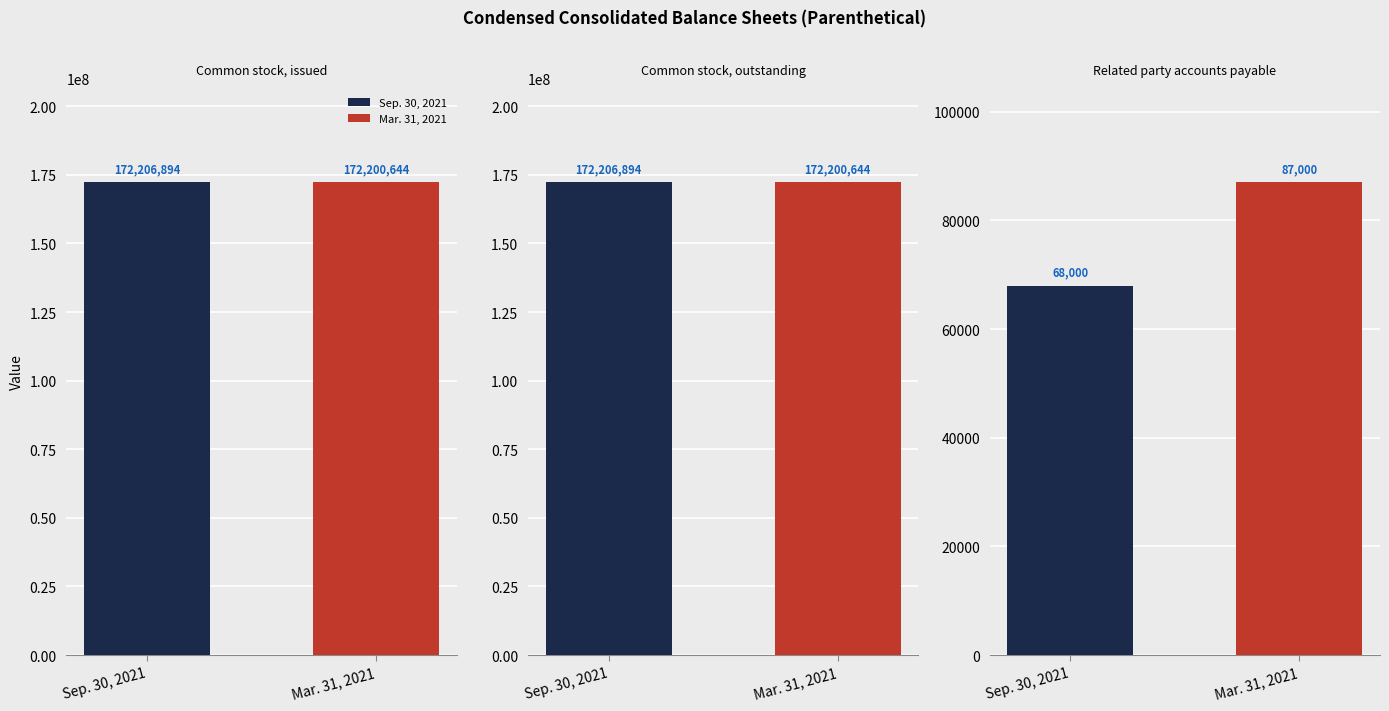

How many data points in Sep. 30, 2021 are less than 172206894?

1